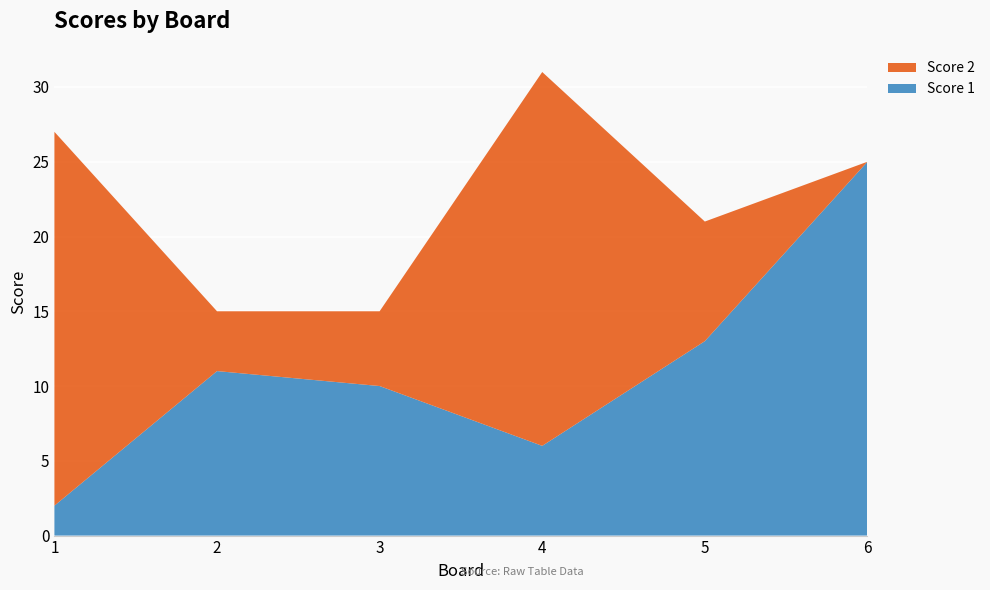

Reading left to right, transcribe all the data shown in this chart.

Score 1: 1=2	2=11	3=10	4=6	5=13	6=25
Score 2: 1=25	2=4	3=5	4=25	5=8	6=0